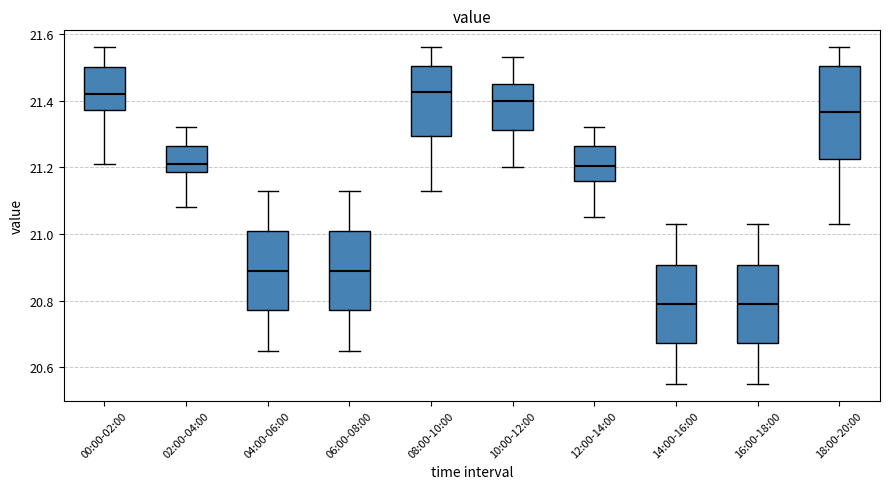

Reading left to right, transcribe this box plot: for each box, give where its median line is, the range the box spans, and where its two whiskers end, as read against the y-axis. The values are not printed on the chart, so give them approximately, as read against the axis.

00:00-02:00: median 21.42, box 21.38 to 21.50, whiskers 21.22 to 21.56
02:00-04:00: median 21.22, box 21.18 to 21.26, whiskers 21.08 to 21.32
04:00-06:00: median 20.90, box 20.78 to 21.00, whiskers 20.66 to 21.14
06:00-08:00: median 20.90, box 20.78 to 21.00, whiskers 20.66 to 21.14
08:00-10:00: median 21.42, box 21.30 to 21.50, whiskers 21.14 to 21.56
10:00-12:00: median 21.40, box 21.32 to 21.46, whiskers 21.20 to 21.54
12:00-14:00: median 21.20, box 21.16 to 21.26, whiskers 21.06 to 21.32
14:00-16:00: median 20.80, box 20.68 to 20.90, whiskers 20.56 to 21.04
16:00-18:00: median 20.80, box 20.68 to 20.90, whiskers 20.56 to 21.04
18:00-20:00: median 21.36, box 21.22 to 21.50, whiskers 21.04 to 21.56